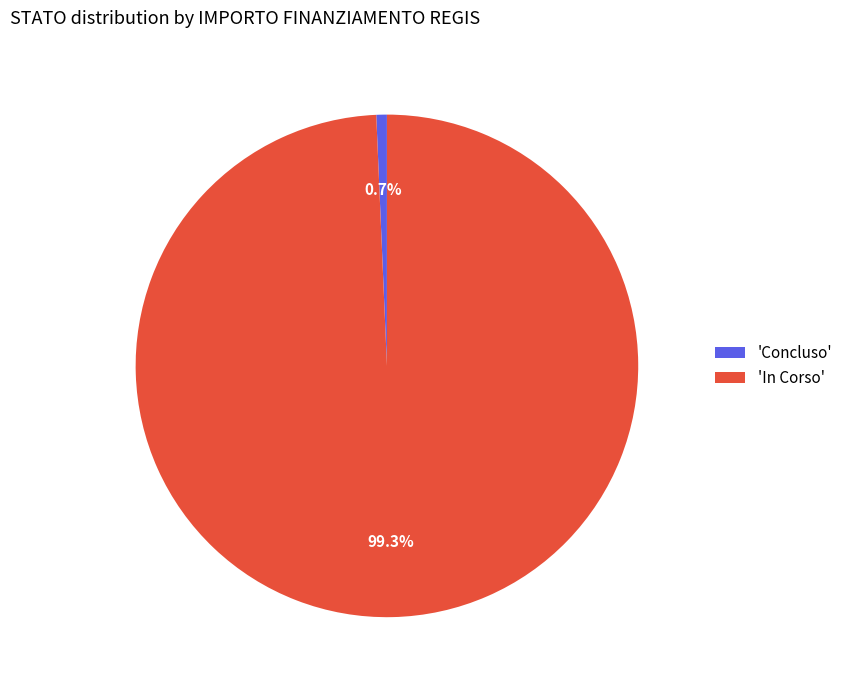

Which slice is the smallest?

'Concluso'